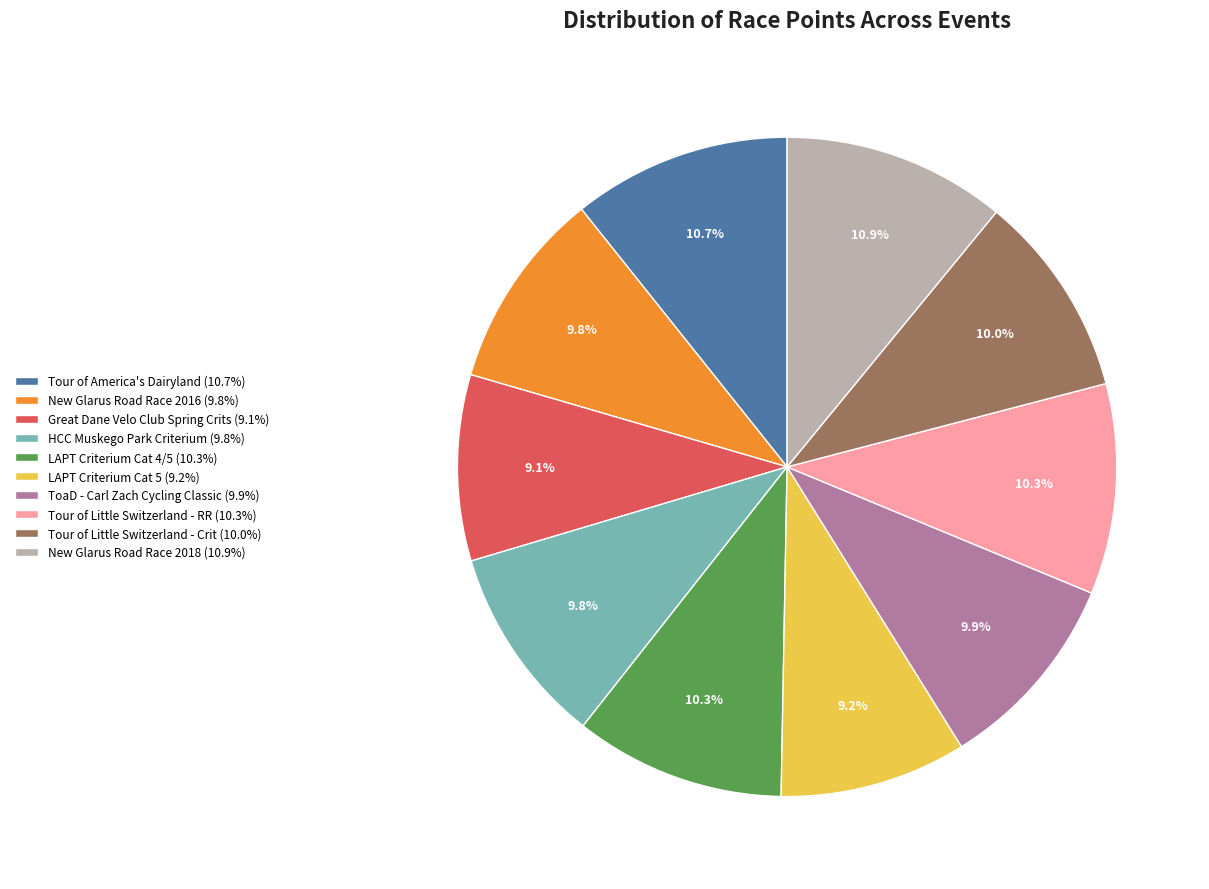

The Tour of Little Switzerland - Crit slice represents 4% of the pie. True or false?

False